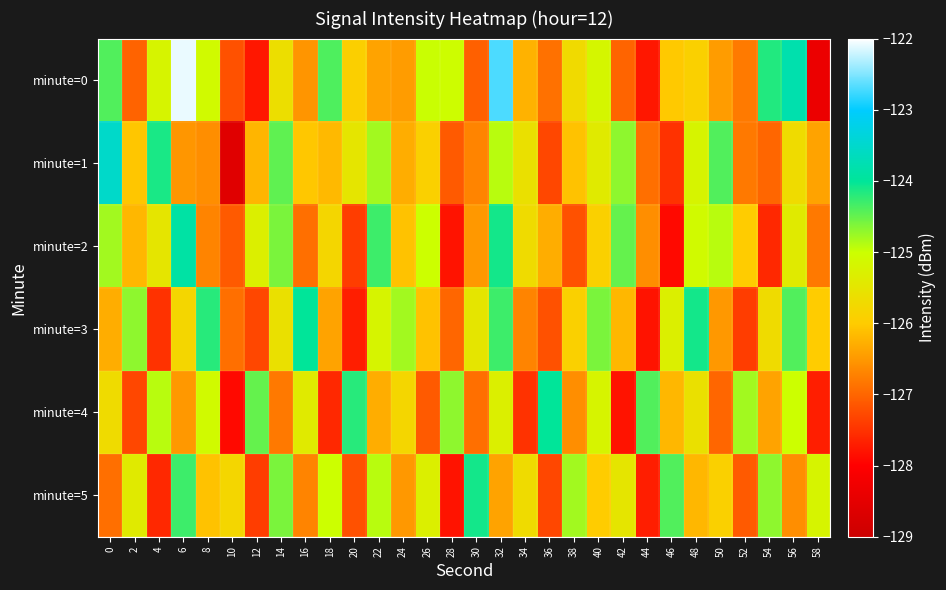

What is the total value across all series at 10?

-763.5